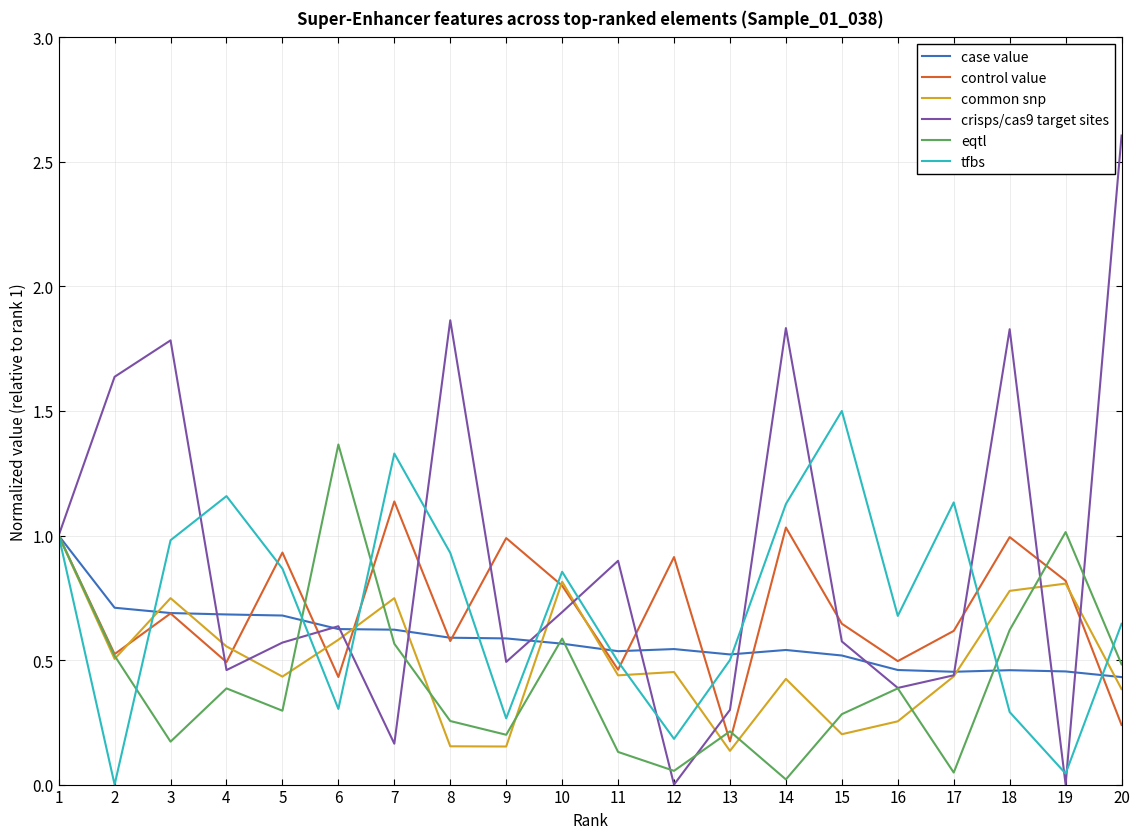

Which category has the lowest value in the control value series?

13